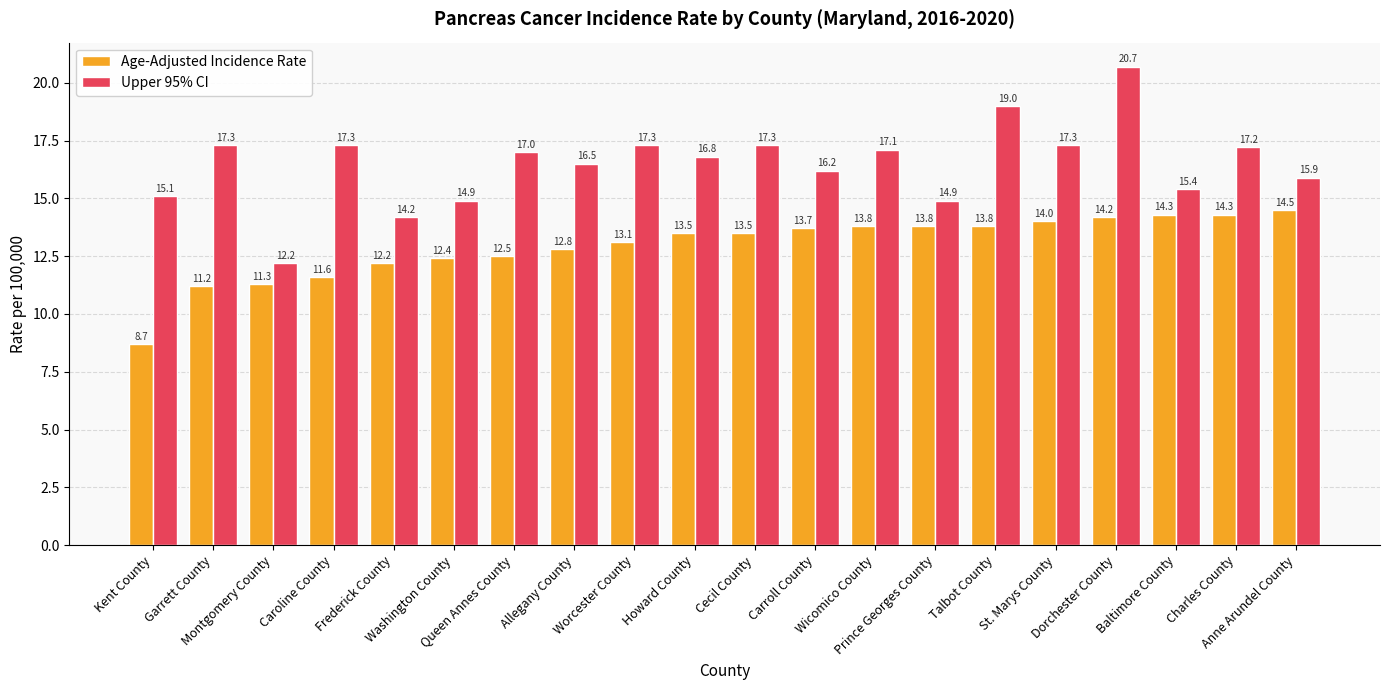

Which series has the largest range (max minus min)?

Upper 95% CI